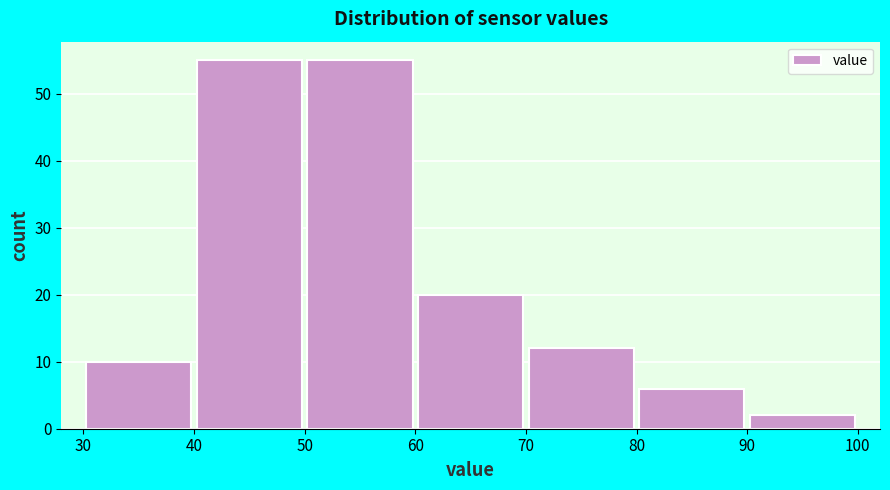

Reading left to right, list every bar in this chart as the range it spans on the x-axis followed by its height. The values are not printed on the chart, so give them approximately, as read against the axis.

30 to 40: 10
40 to 50: 55
50 to 60: 55
60 to 70: 20
70 to 80: 12
80 to 90: 6
90 to 100: 2